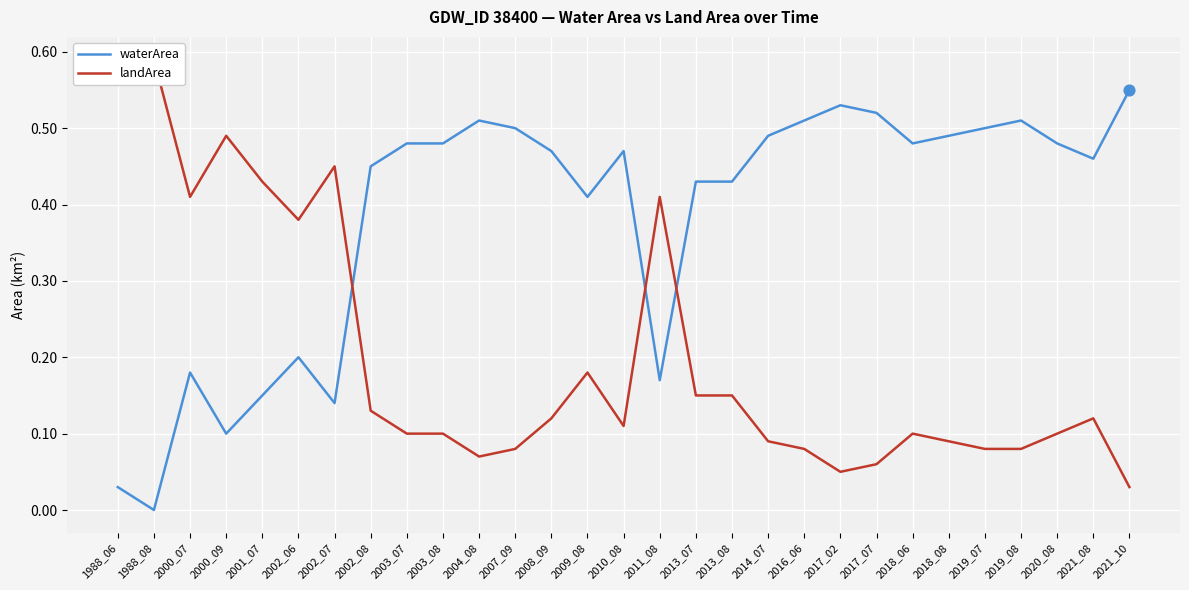

What are all the series names shown in the legend?

waterArea, landArea